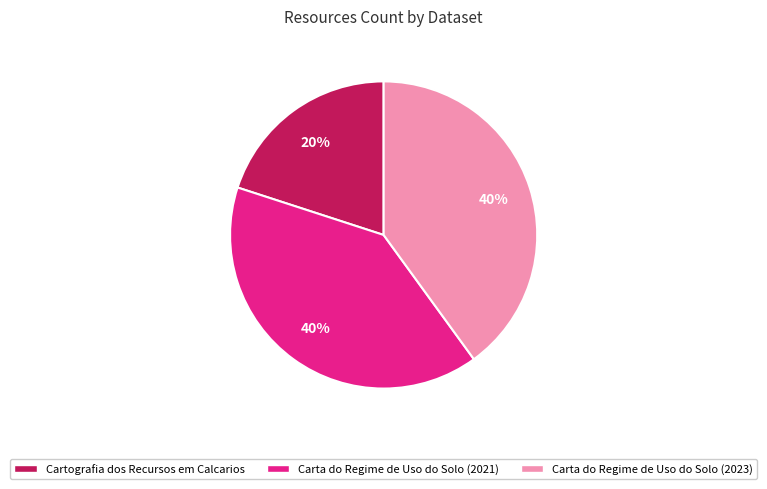

What is the smallest slice in the pie chart?

Cartografia dos Recursos em Calcarios